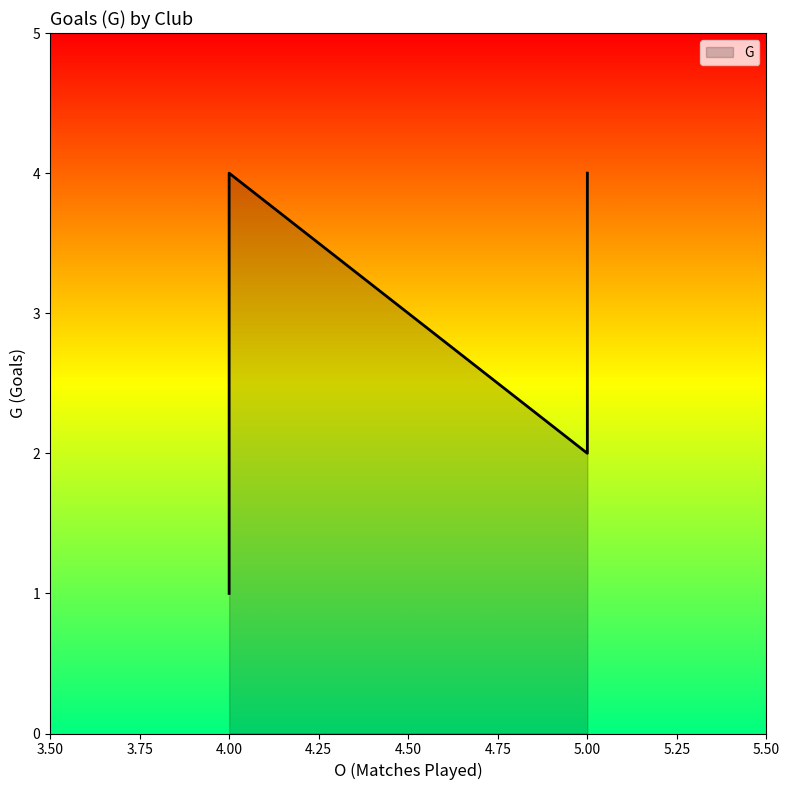

What is the minimum value shown in the chart?

1